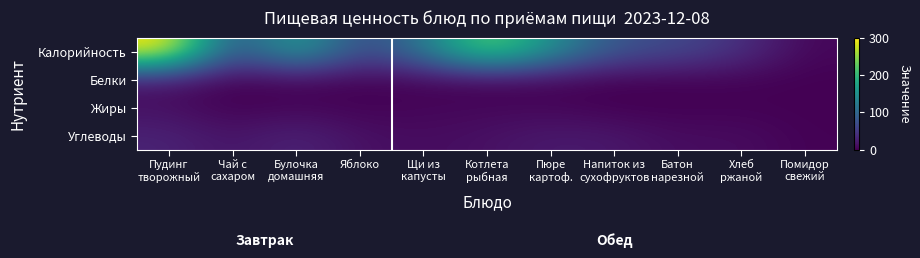

How many distinct data groups are displayed?

4